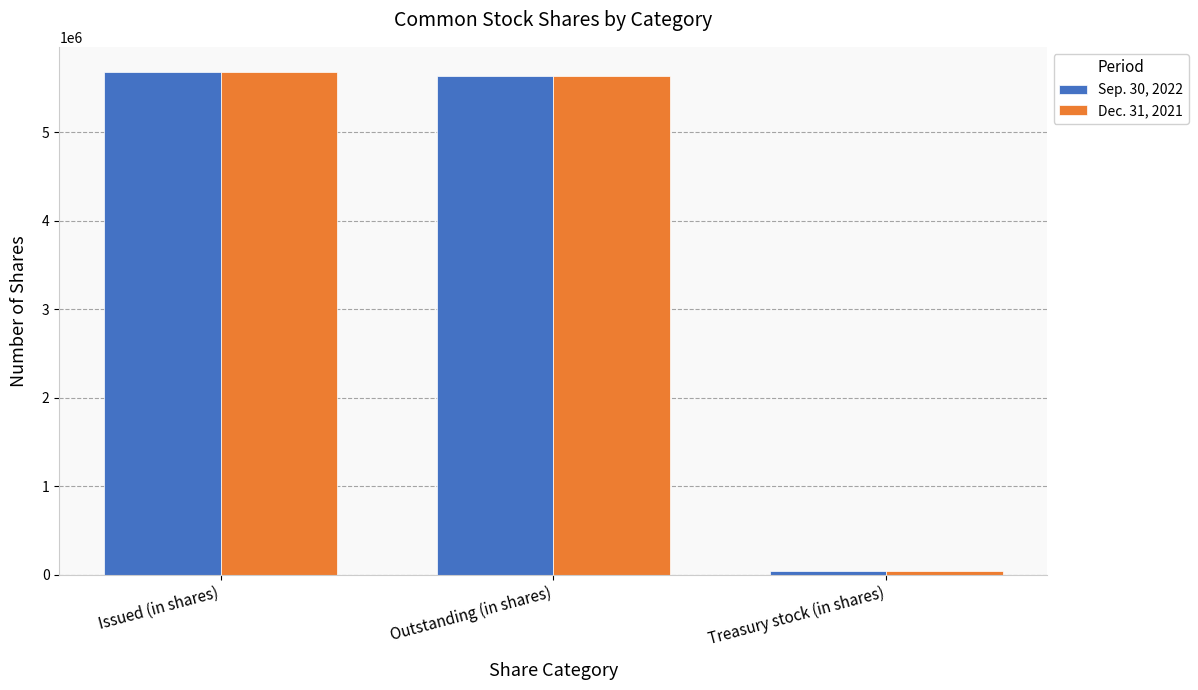

How many bars are there in total?

6